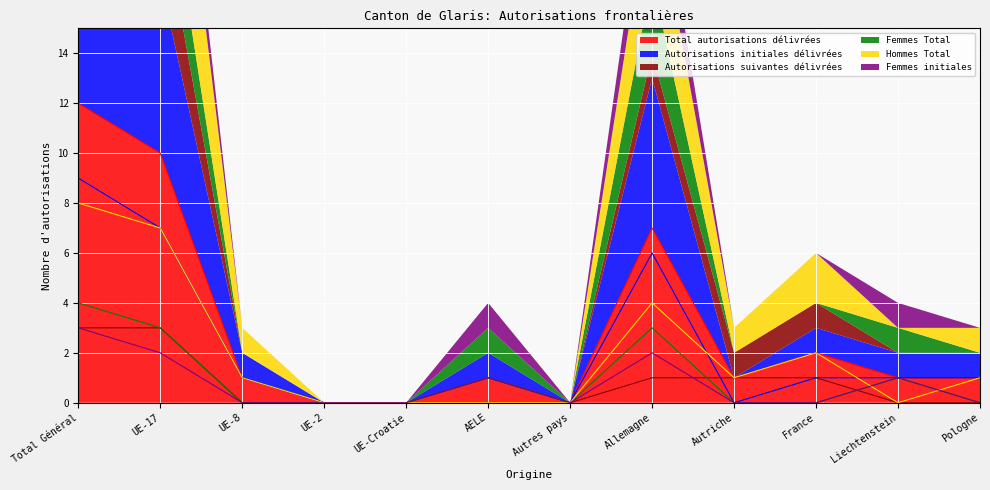

True or false: Total autorisations délivrées and Autorisations suivantes délivrées intersect in this chart.

False